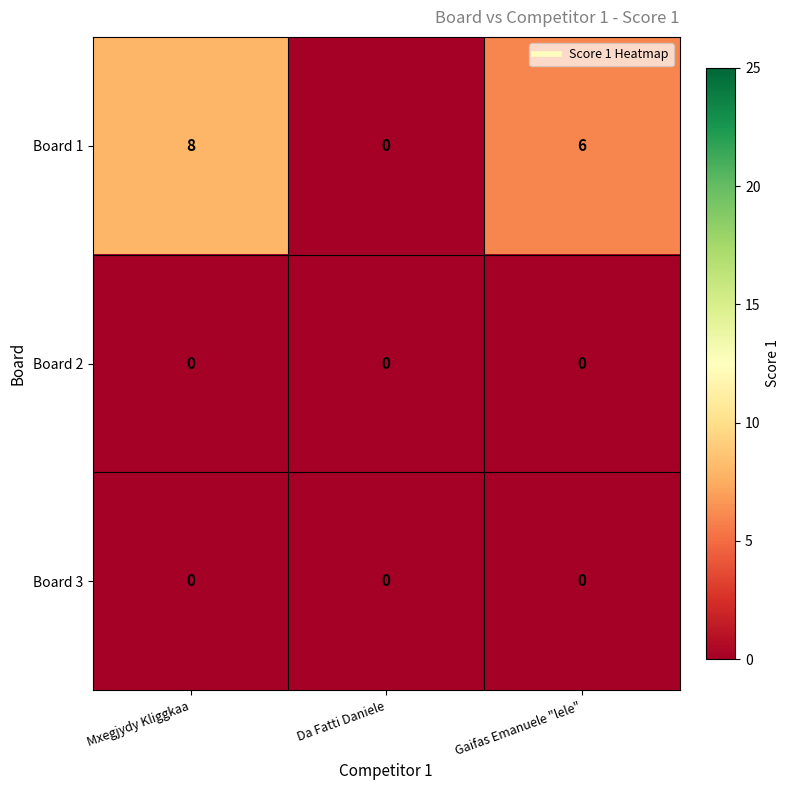

How many categories are shown in the chart?

3